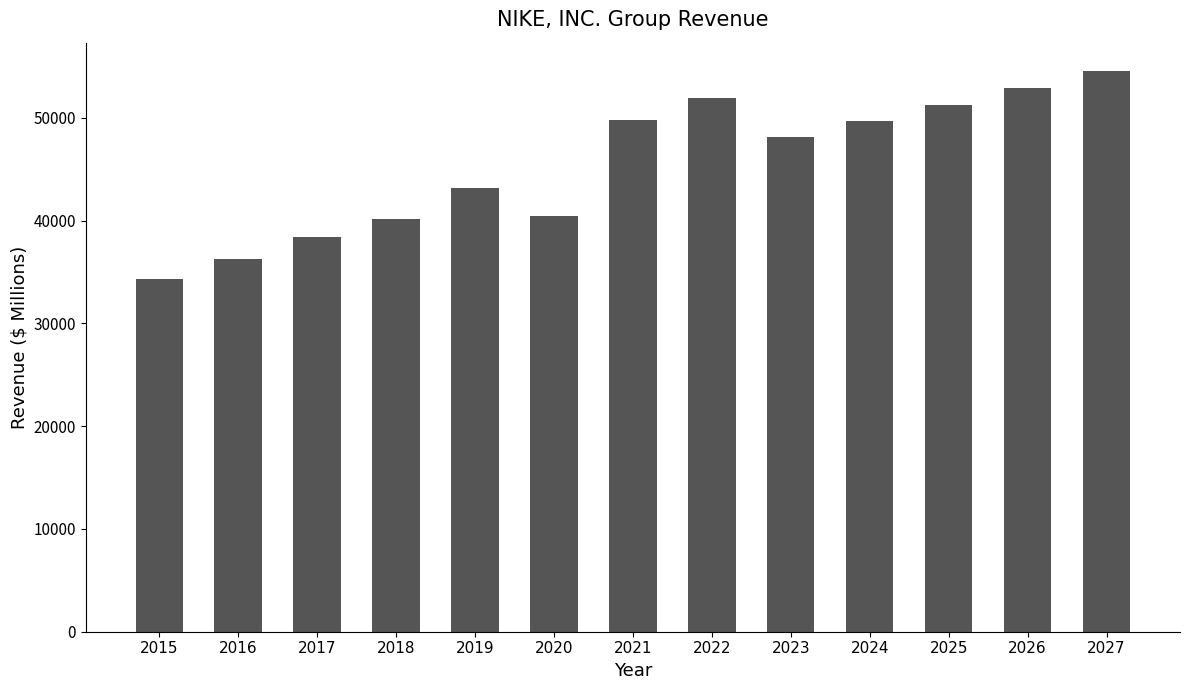

The value at 2016 is 36272.0. True or false?

True